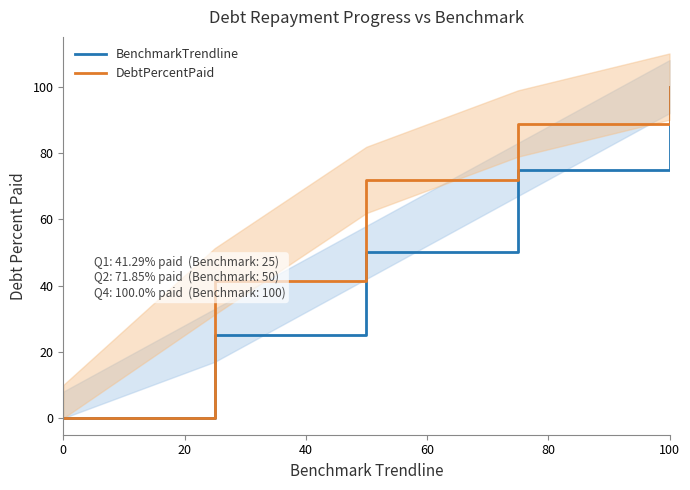

Reading left to right, extract all data points from this chart.

BenchmarkTrendline: 0.0	25.0	50.0	75.0	100.0
DebtPercentPaid: 0.0	41.3	71.8	88.9	100.0